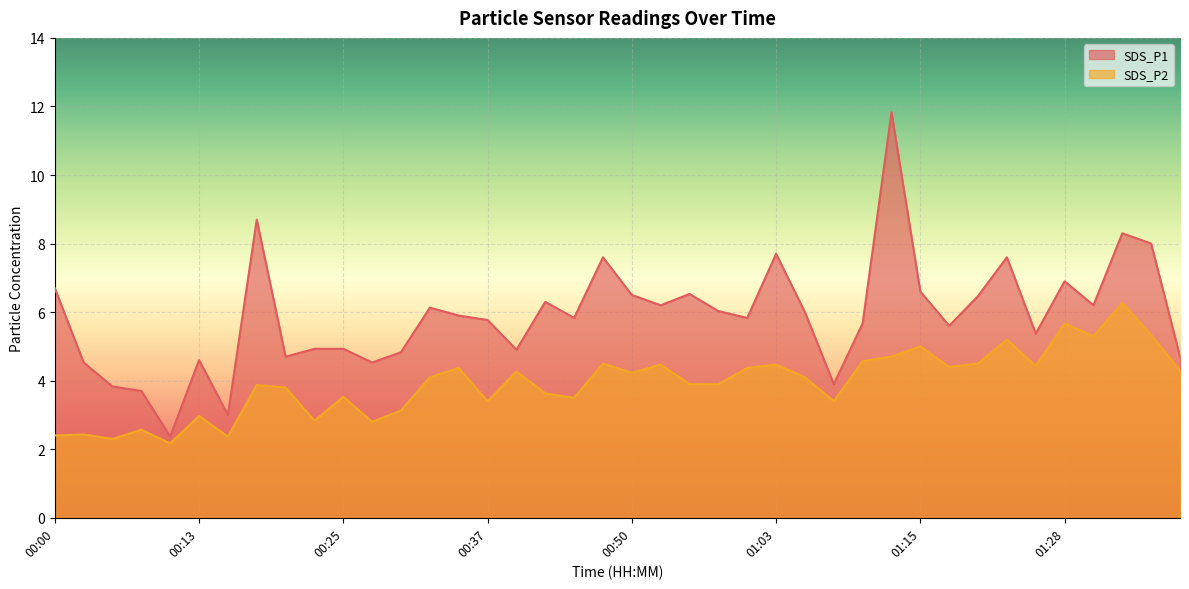

List the series in order of their overall mean, lowest first.

SDS_P2, SDS_P1